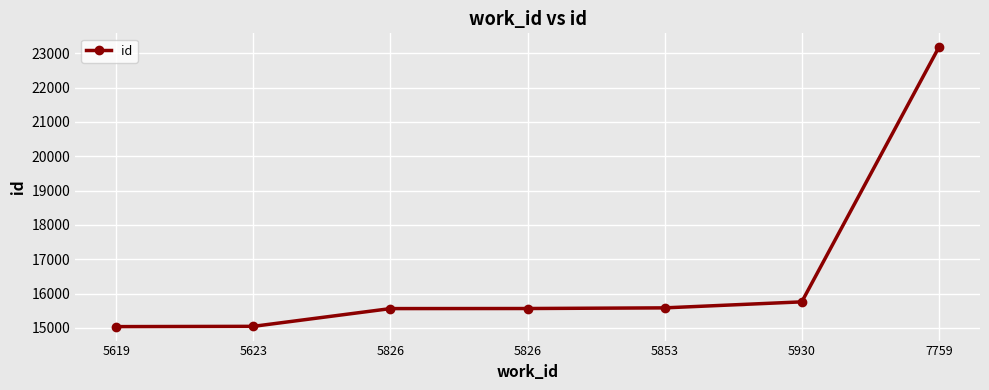

List the labels in order of value, smallest first.

5619, 5623, 5826, 5826, 5853, 5930, 7759